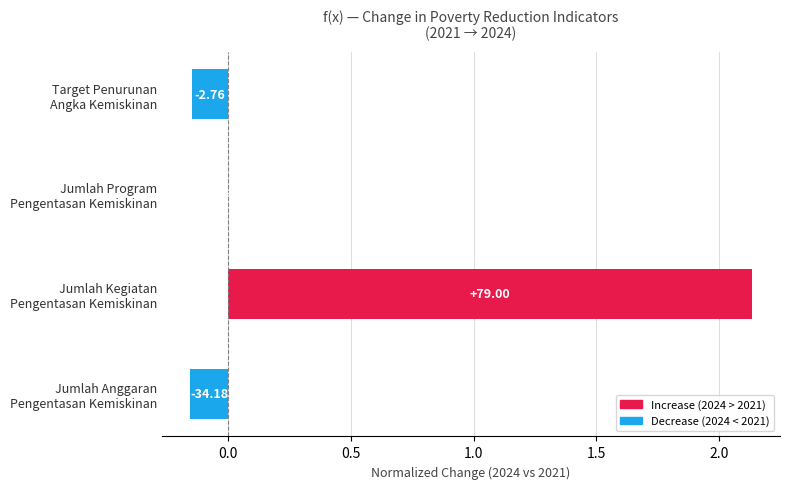

What is the average value?

0.5